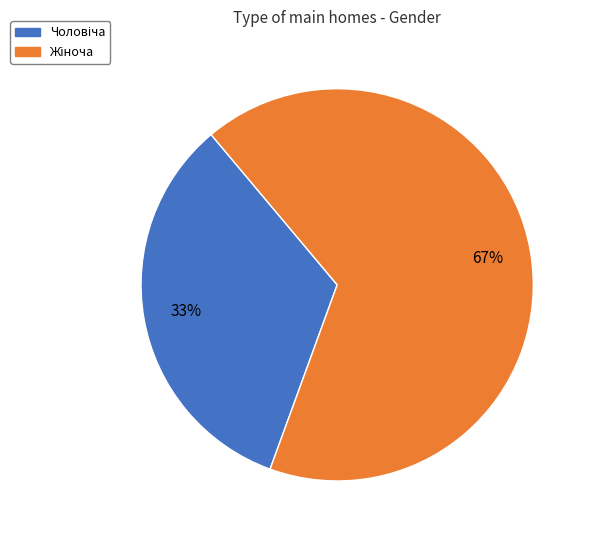

Is there a majority slice in this chart?

Yes